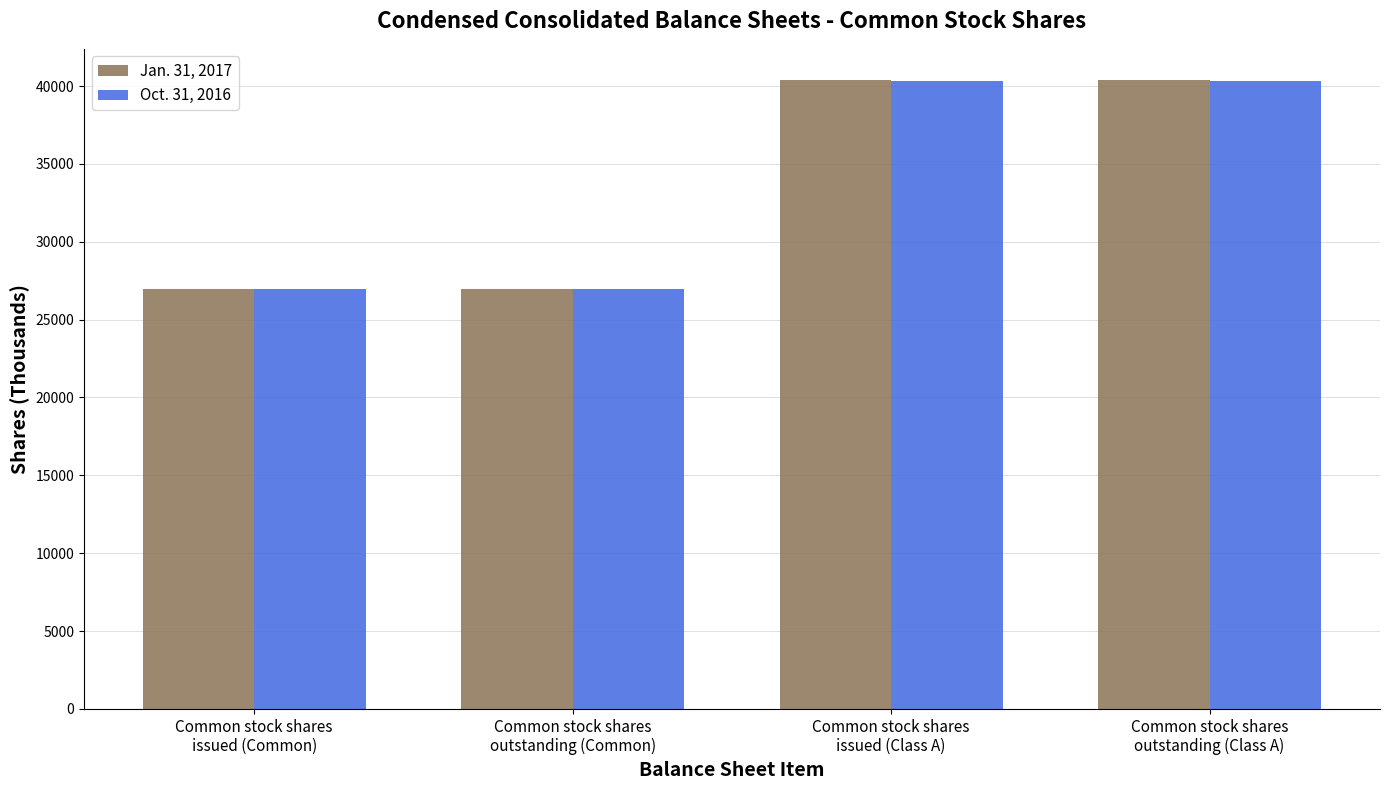

List the series in order of their overall mean, lowest first.

Oct. 31, 2016, Jan. 31, 2017